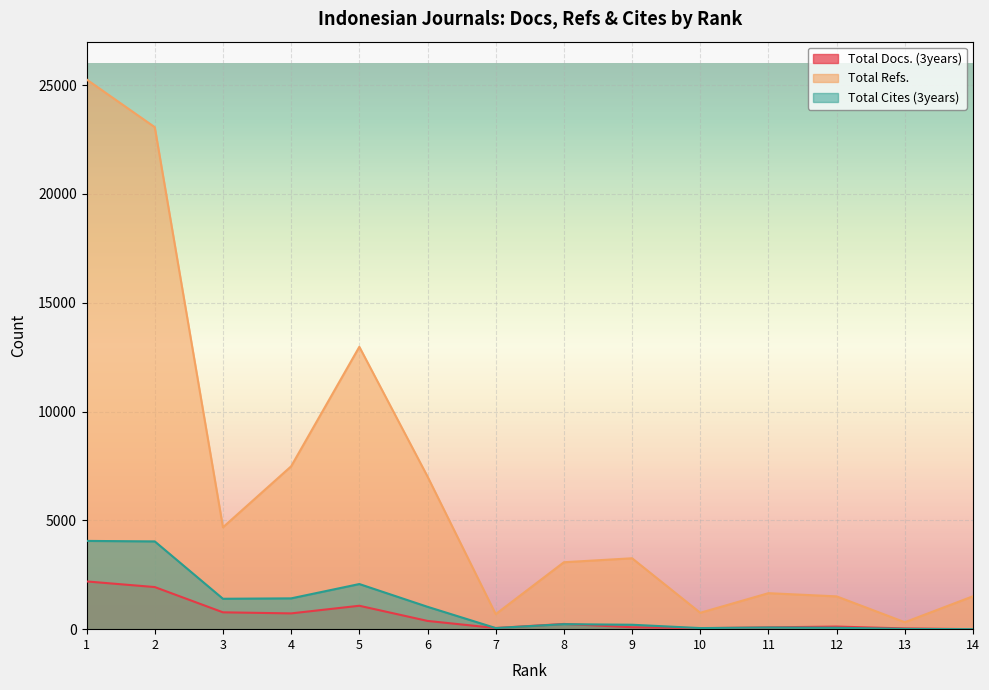

True or false: Total Refs. and Total Cites (3years) intersect in this chart.

False